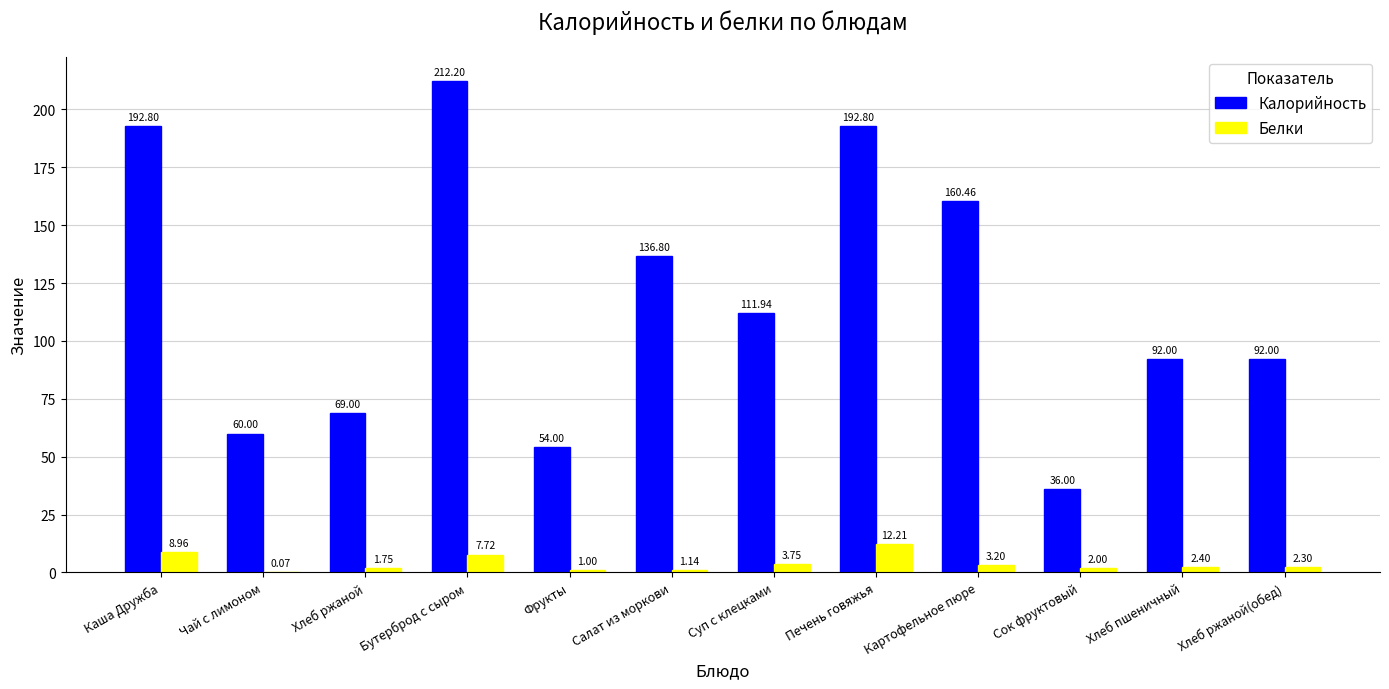

What is the sum of the Белки values at Салат из моркови and Суп с клецками?

4.9